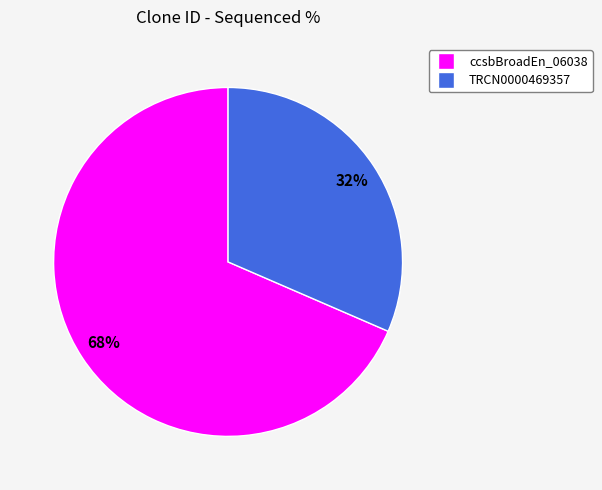

To the nearest percent, what portion does TRCN0000469357 represent?

32%